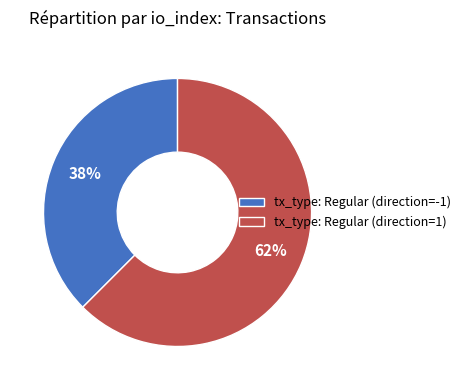

Which slice is the smallest?

tx_type: Regular (direction=-1)